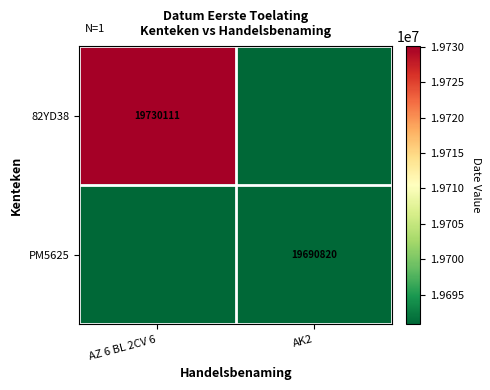

The PM5625 series shows 19690820 at AK2. True or false?

True